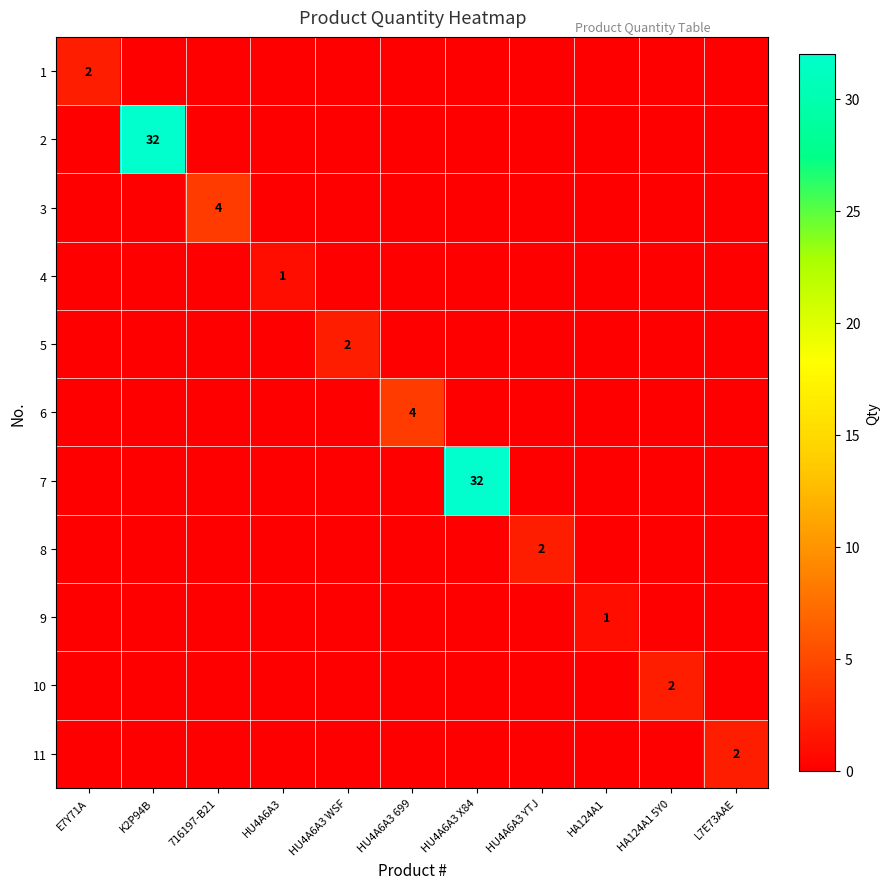

Is it true that 5 equals 1 at HU4A6A3 WSF?

False